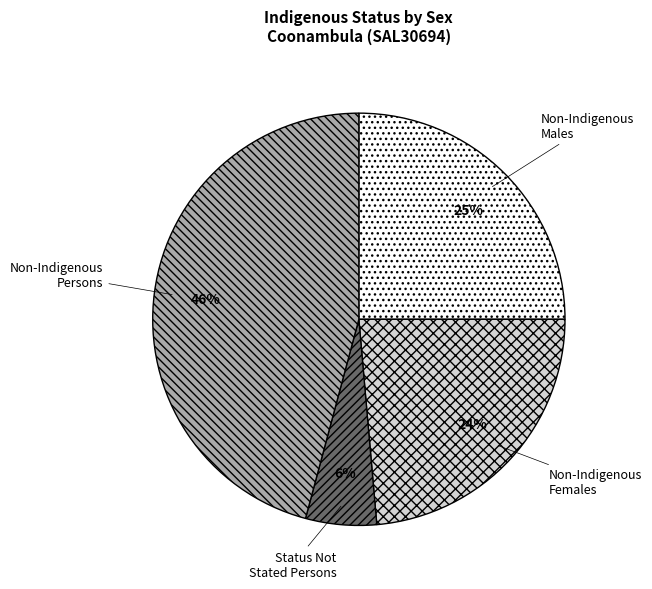

Count the number of slices in the pie.

4